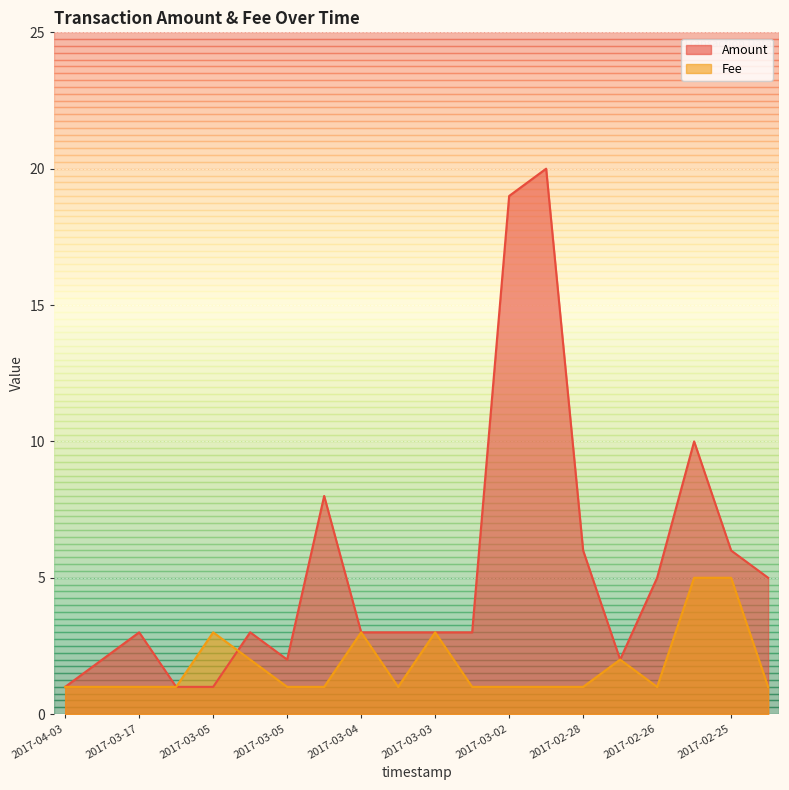

What is the label of the 6th point from the left?

2017-03-05